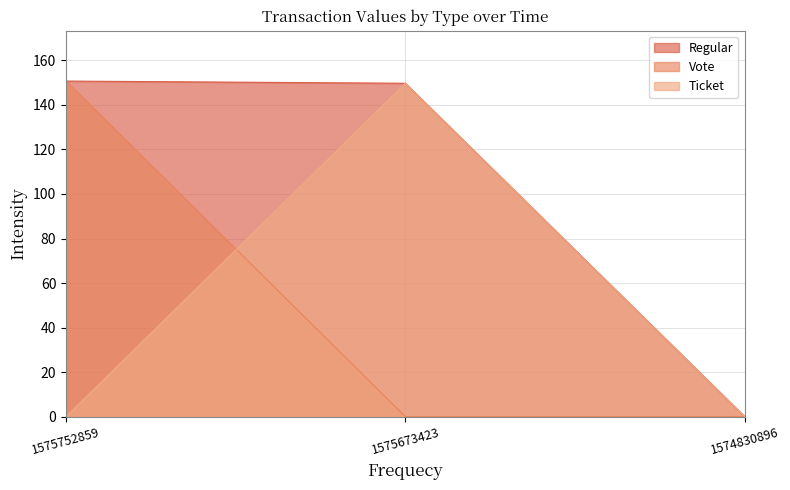

What is the maximum value shown in the chart?

150.7